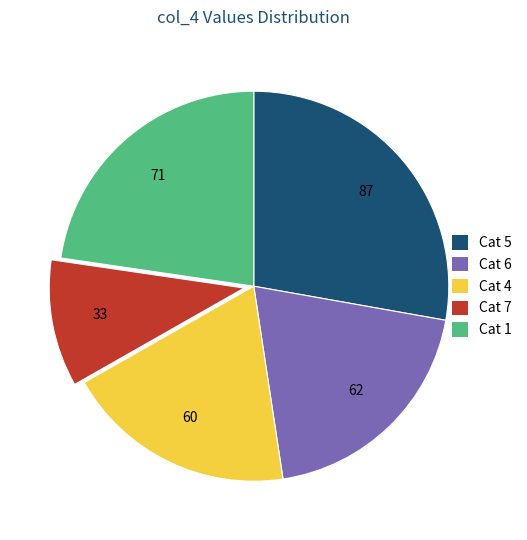

Is there any slice that represents more than half of the pie?

No